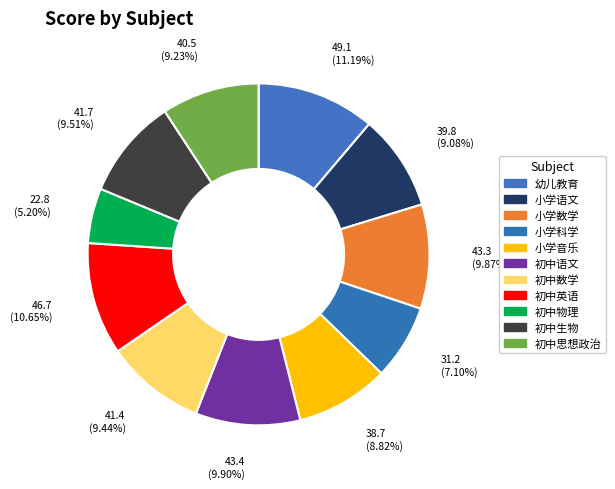

Which category has the biggest portion of the pie?

幼儿教育